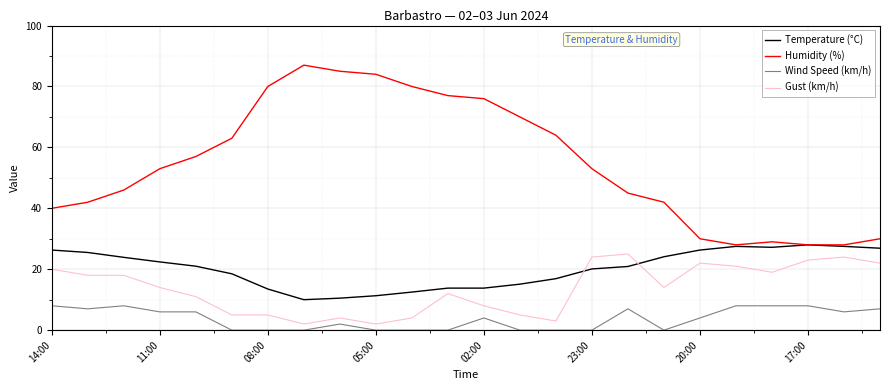

Does the chart have visible grid lines?

Yes